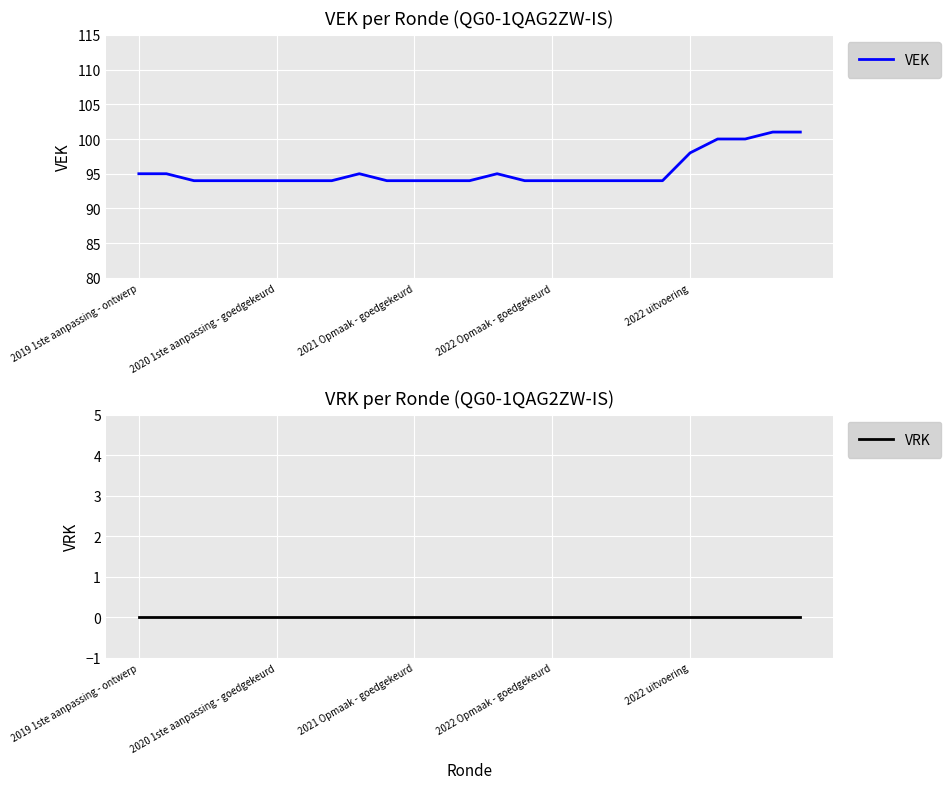

Is the value of VEK at 18 greater than the value of VRK at 13?

Yes